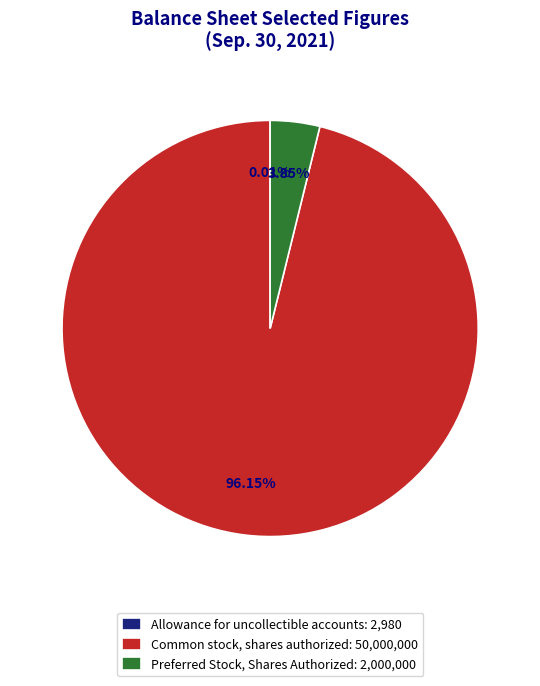

Combined, do Common stock, shares authorized: 50,000,000 and Preferred Stock, Shares Authorized: 2,000,000 account for over 50%?

Yes